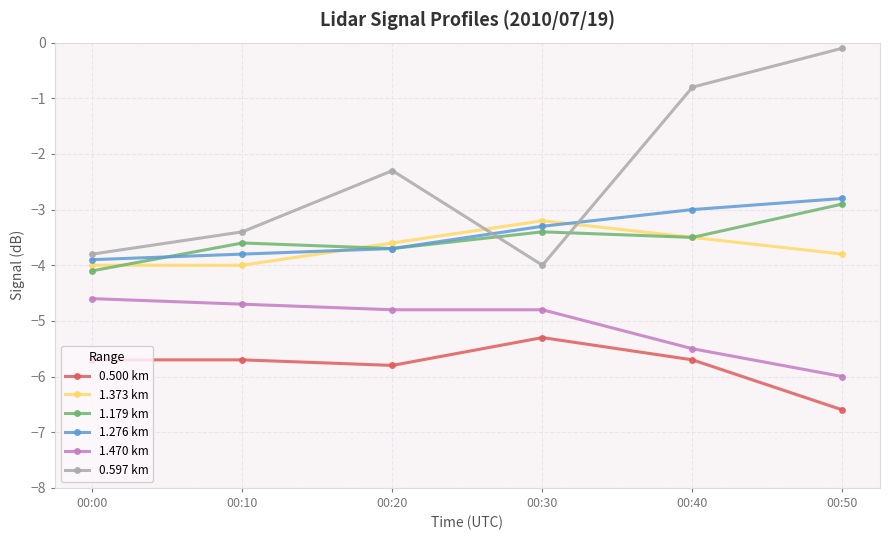

What is the value of the 1.373 km point at the 6th from the left?

-3.8